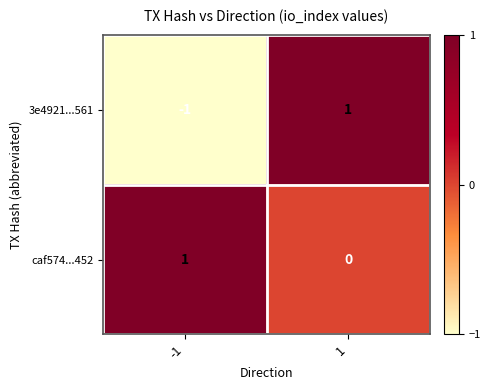

The value of 3e4921...561 at -1 is -2. True or false?

False